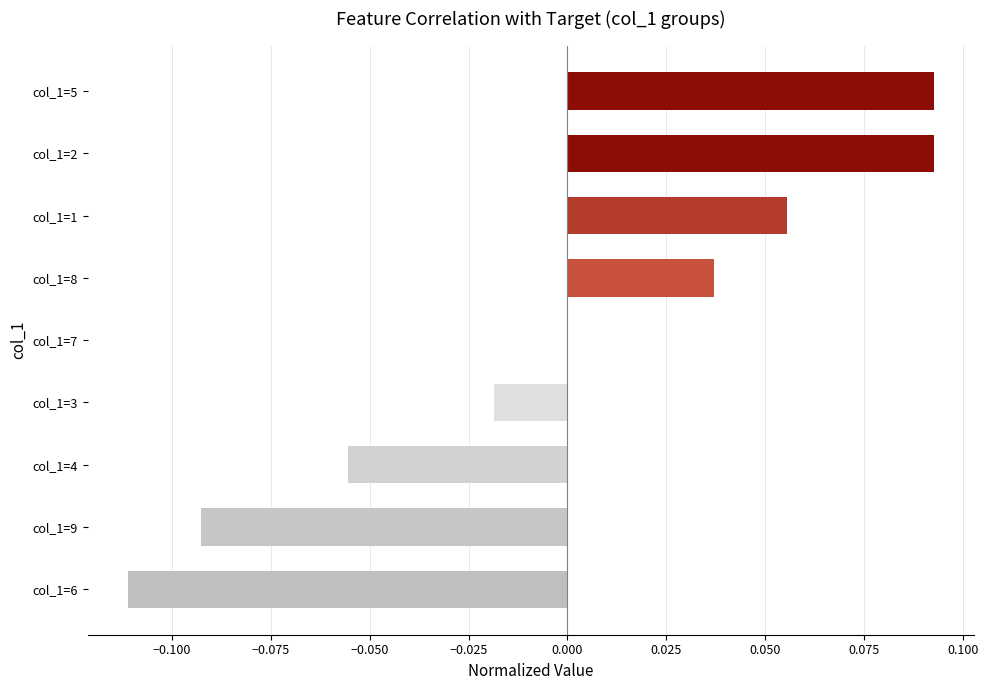

The value at col_1=7 is -0.1. True or false?

False